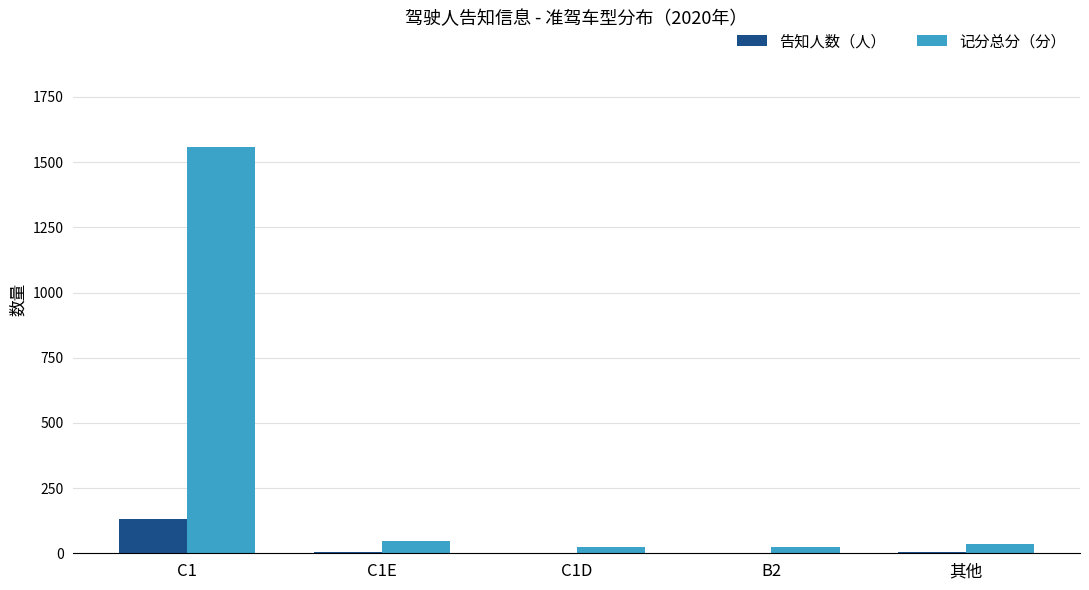

Is the value of 告知人数（人） at C1D greater than the value of 记分总分（分） at C1?

No